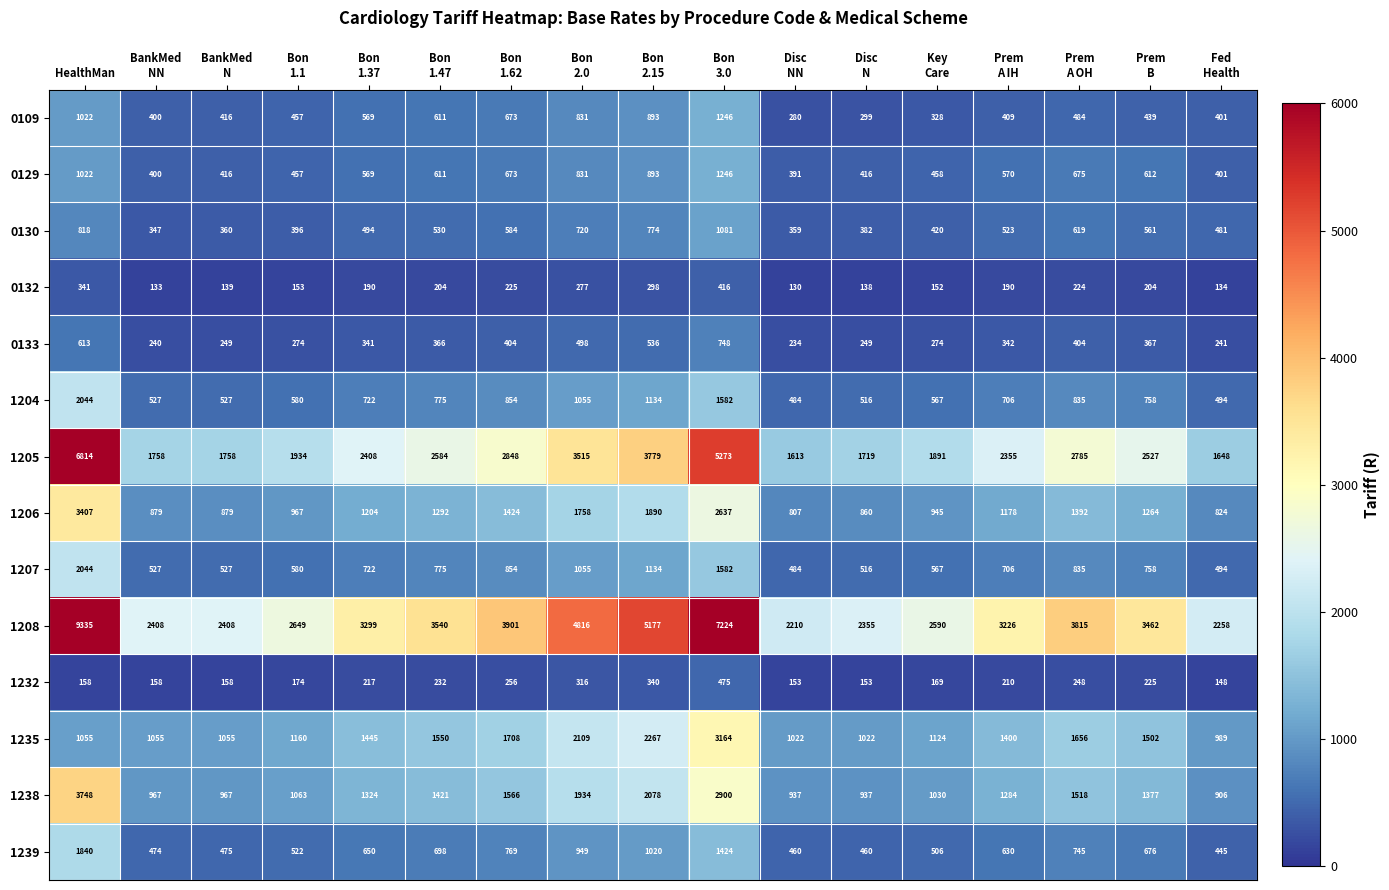

At which label does 1205 first exceed 2408?

HealthMan